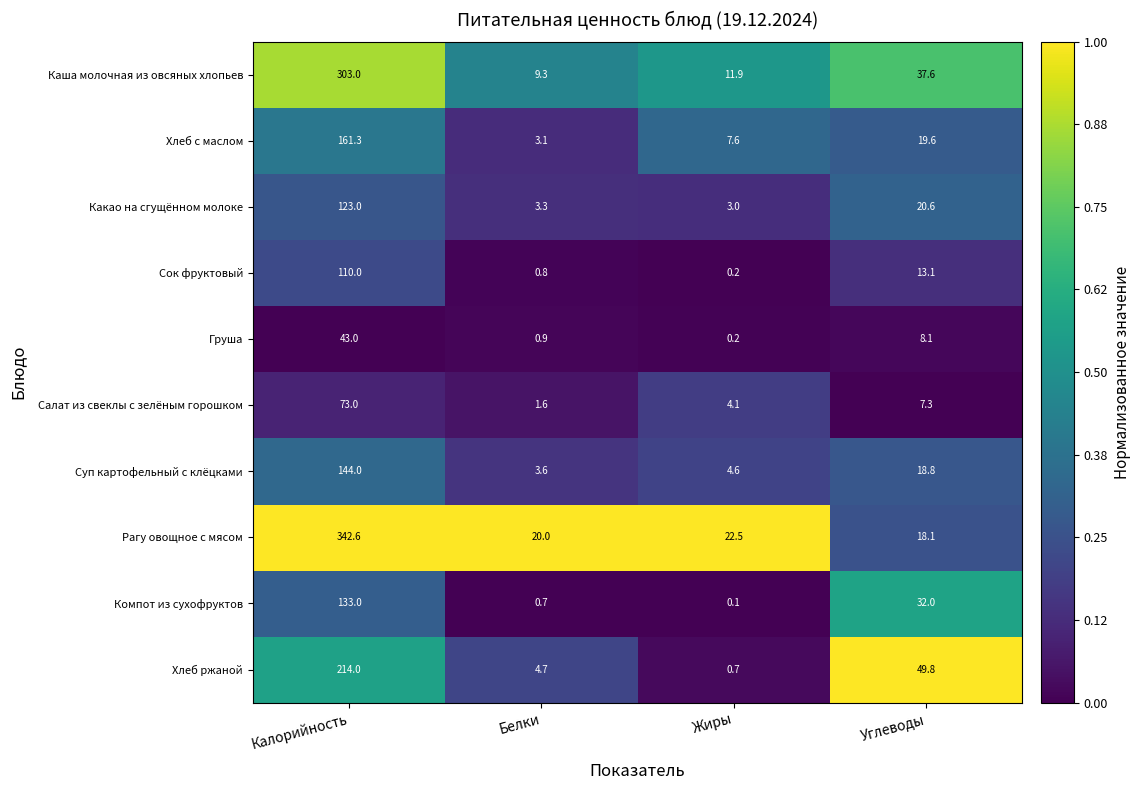

What is the difference between the second highest and minimum values in the Груша series?

7.9